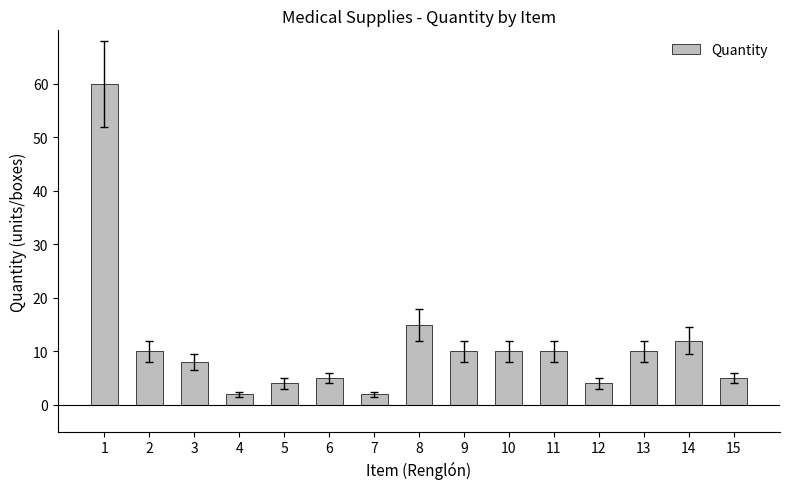

What is the change in value from 13 to 15?

-5